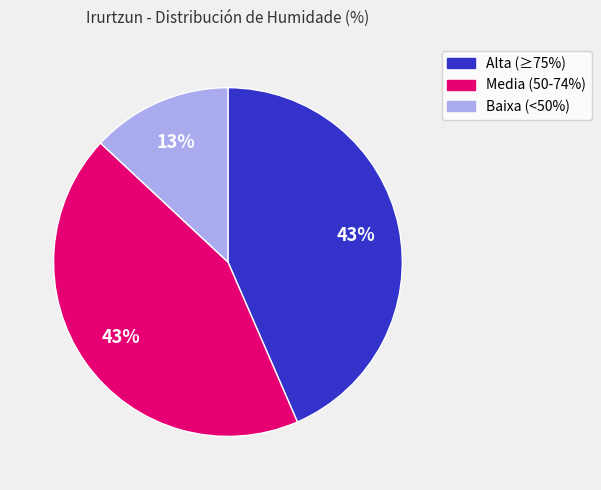

Does any single category account for the majority?

No